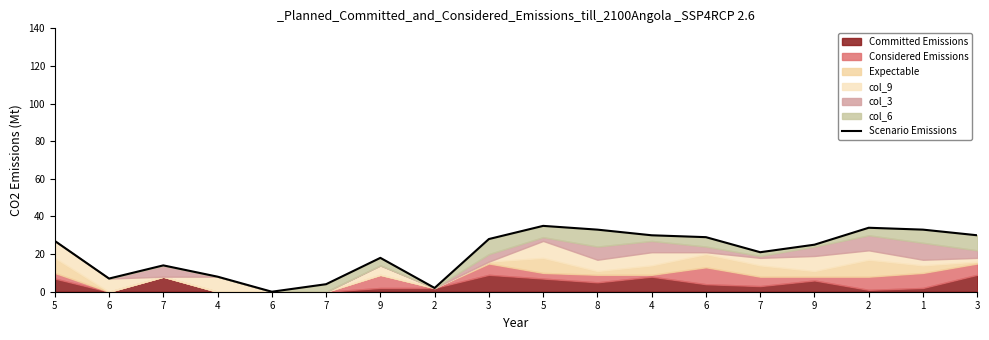

How many categories are shown in the chart?

18